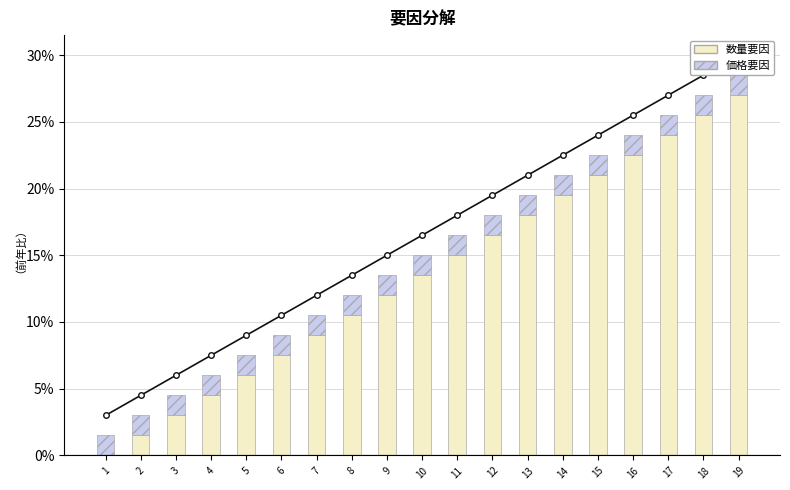

What is the value of the 数量要因 bar at the 18th from the left?

25.5